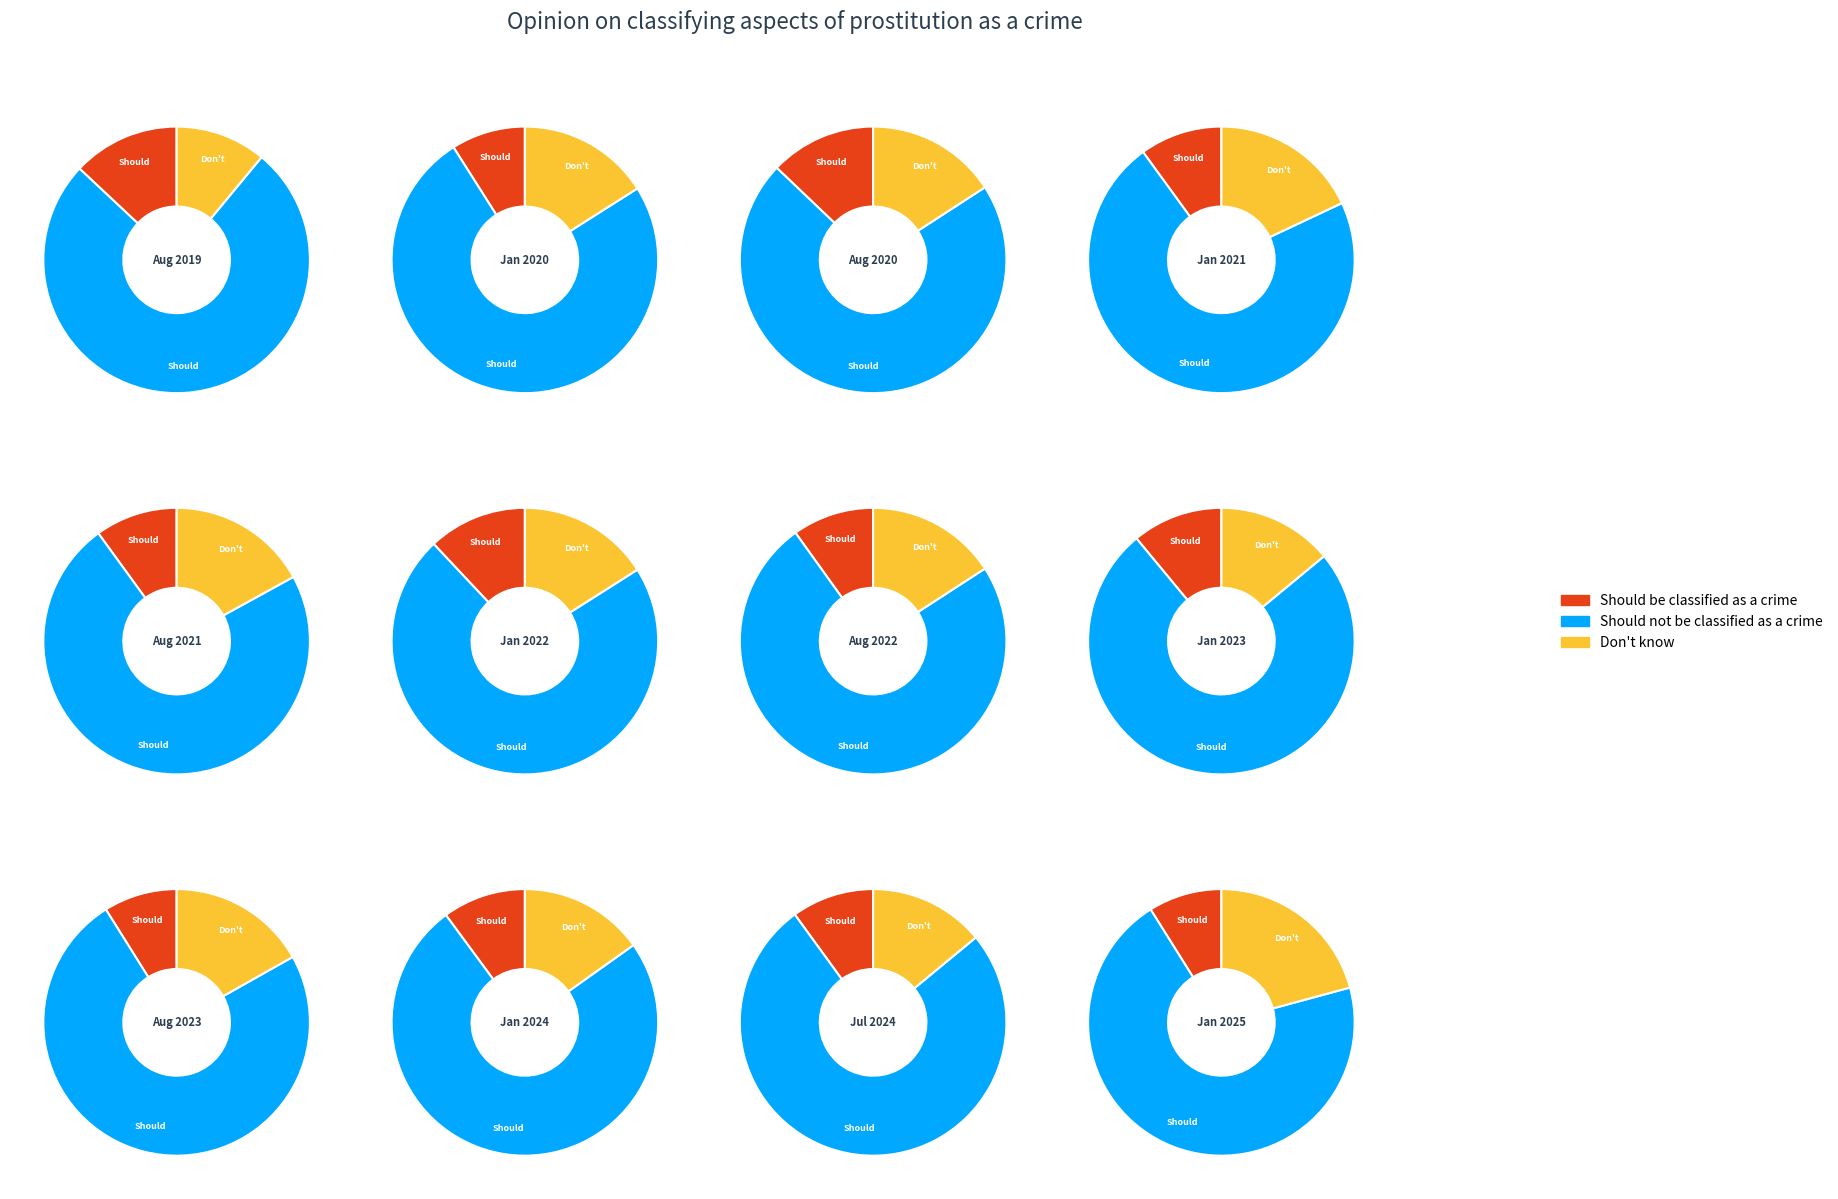

What percentage is the 2023-08-02 slice, to the nearest percent?

9%